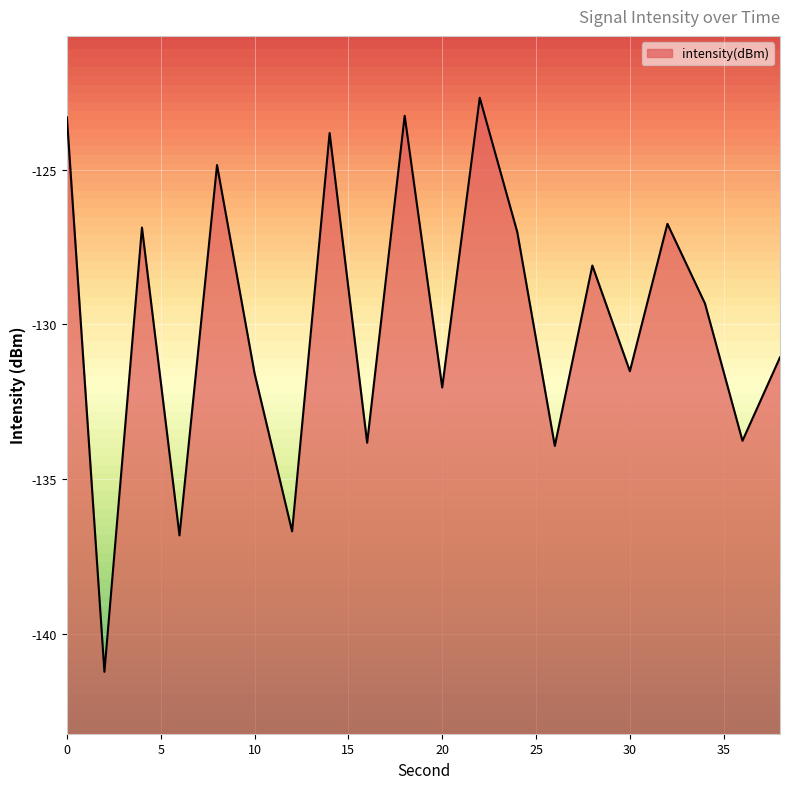

Read the value at 0.

-123.3